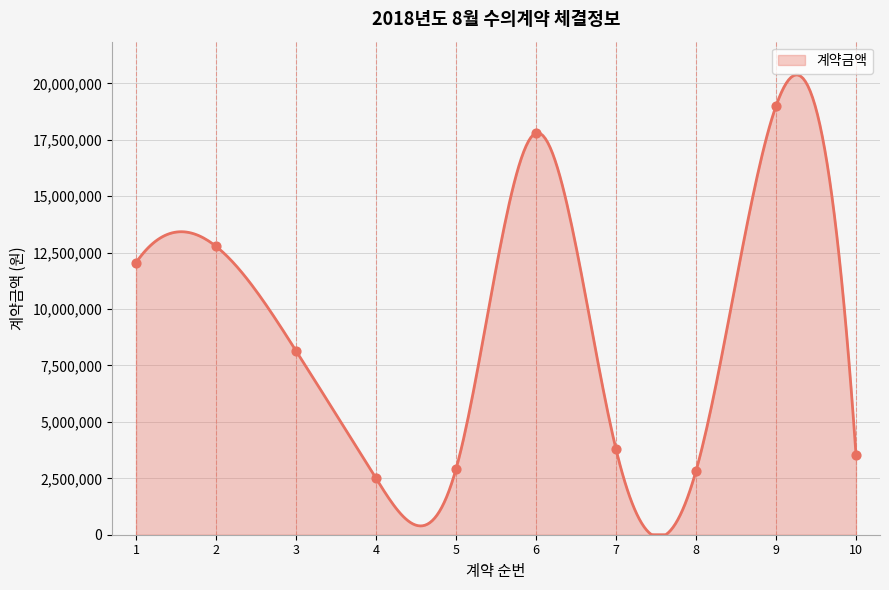

What is the change in value from 3 to 4?

-5650000